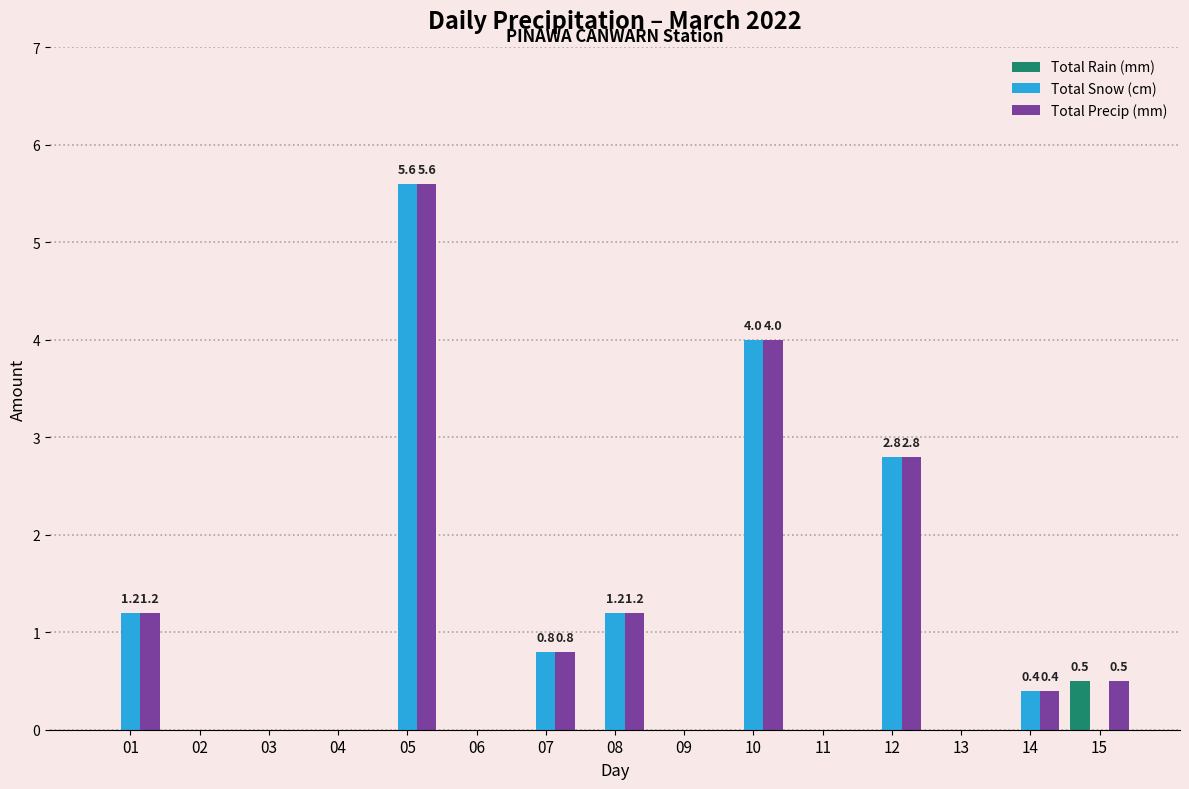

At which category does the chart reach its peak across all series?

05